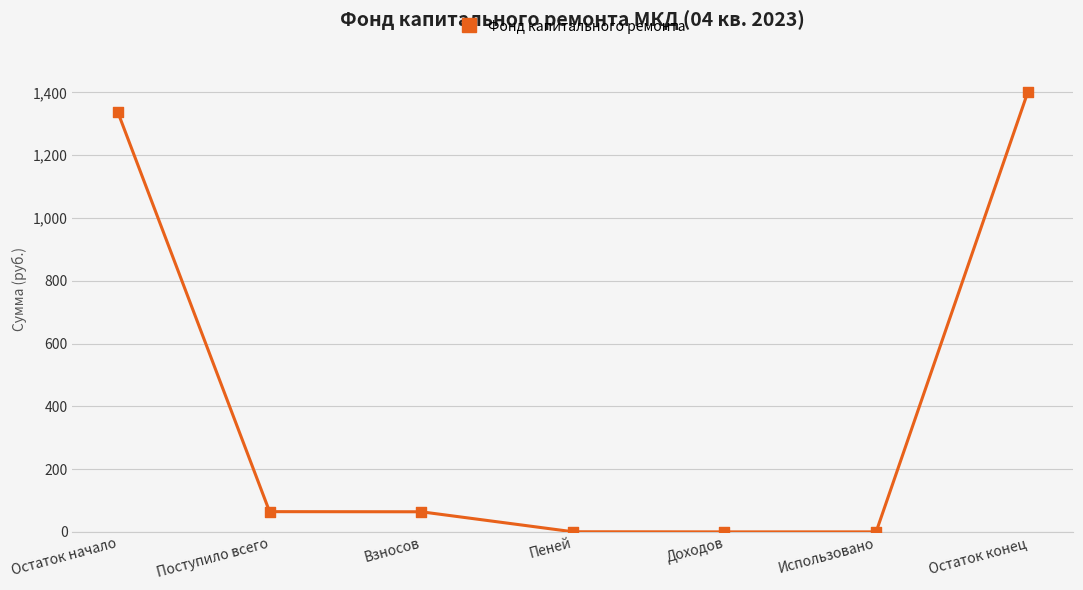

What is the change in value from Взносов to Остаток конец?

+1336.7